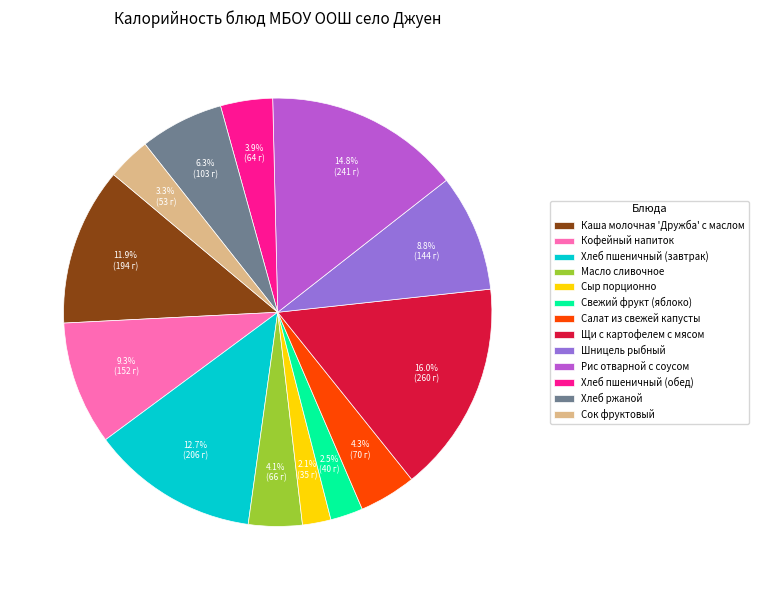

Combined, what portion of the pie is Рис отварной с соусом and Хлеб ржаной?

21.1%